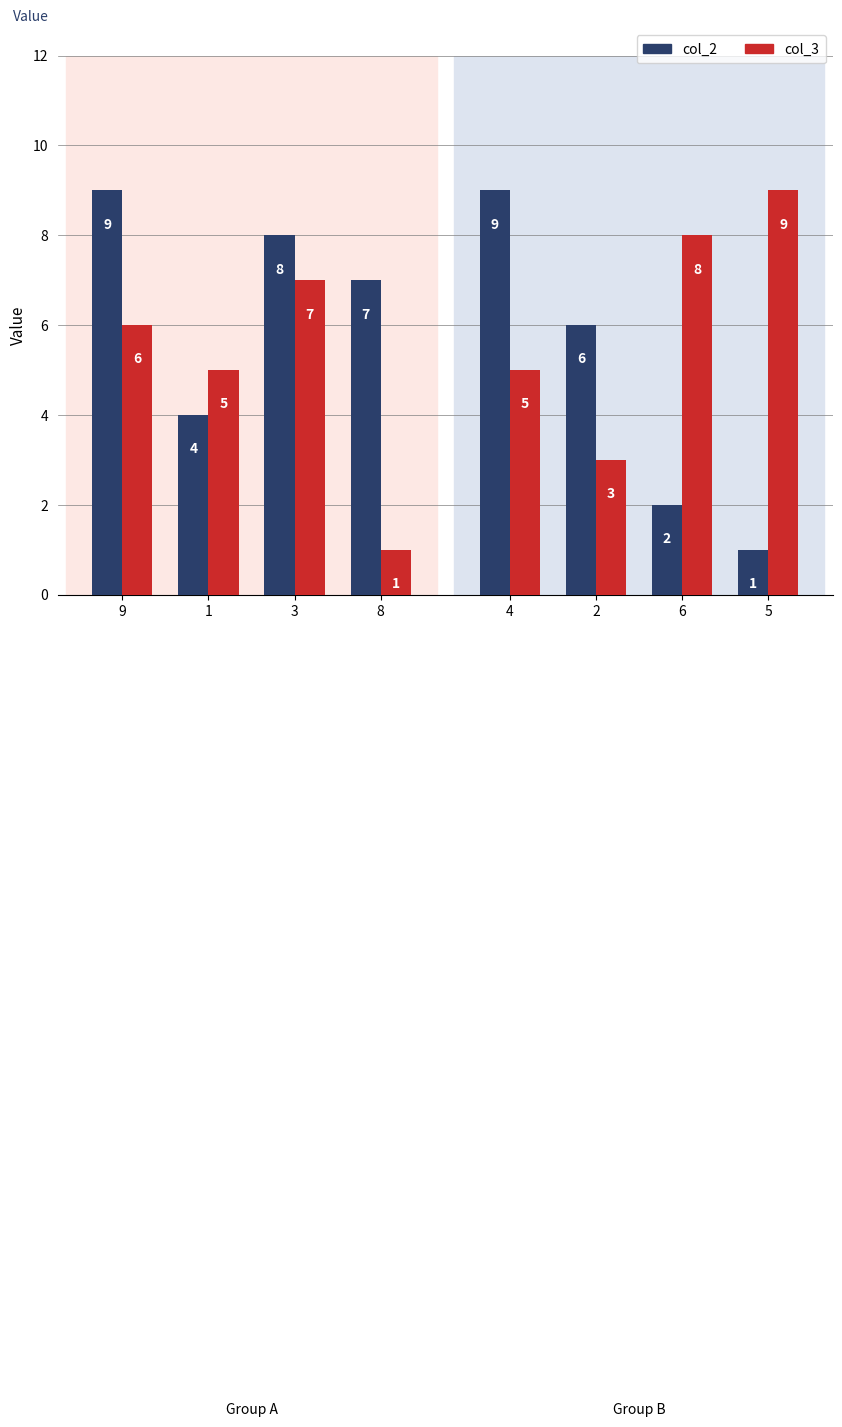

What position from the left is 5?

8